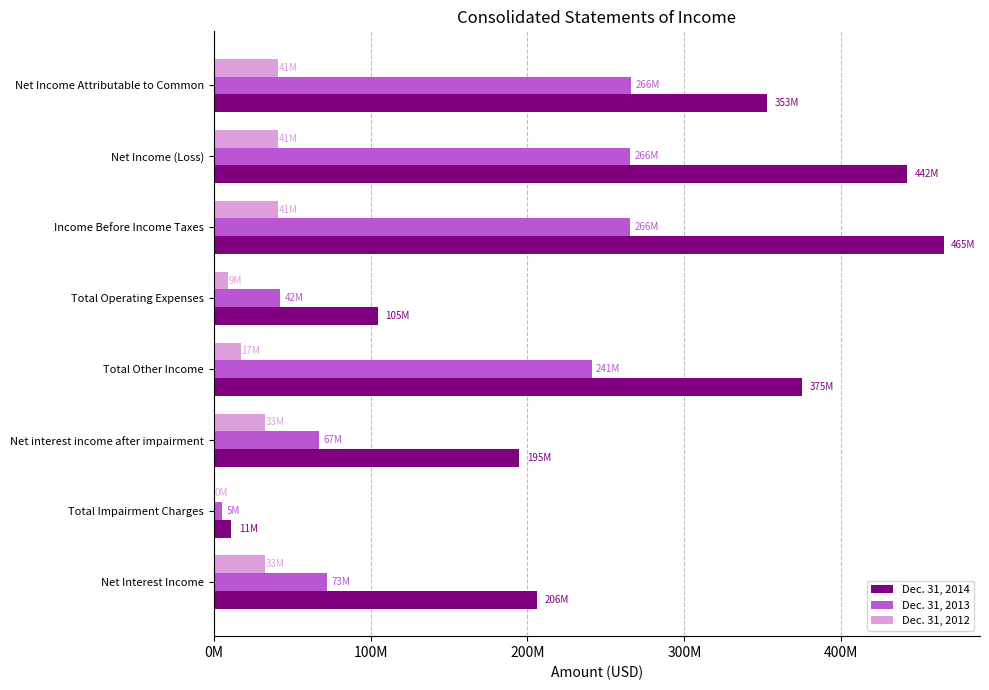

What are all the series names shown in the legend?

Dec. 31, 2014, Dec. 31, 2013, Dec. 31, 2012